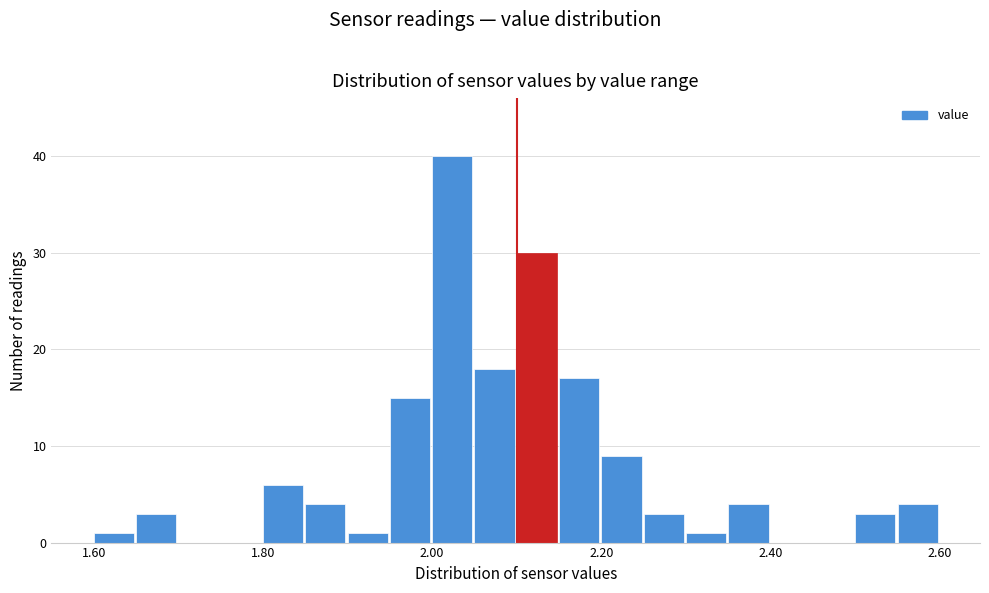

Around what value on the x-axis is the tallest bar? Give the approximate position of its centre, as read against the axis.

2.02